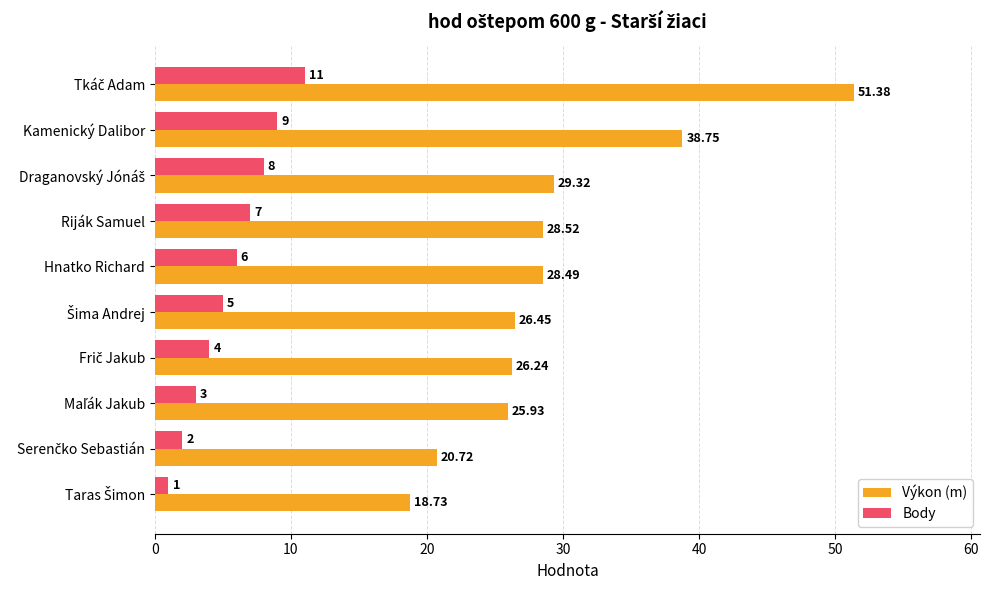

List the series in order of their overall mean, highest first.

Výkon (m), Body